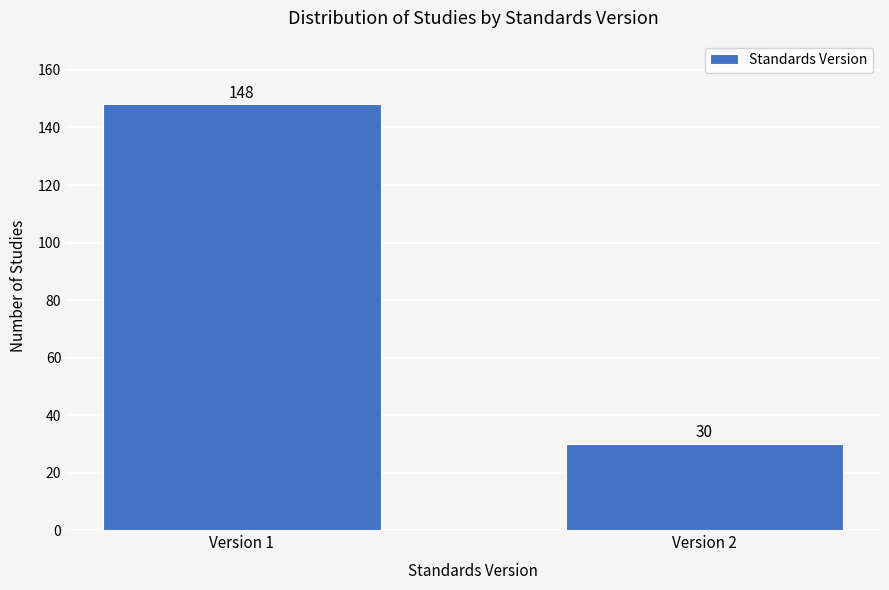

Reading left to right, list all the values displayed in this chart.

Version 1=148	Version 2=30